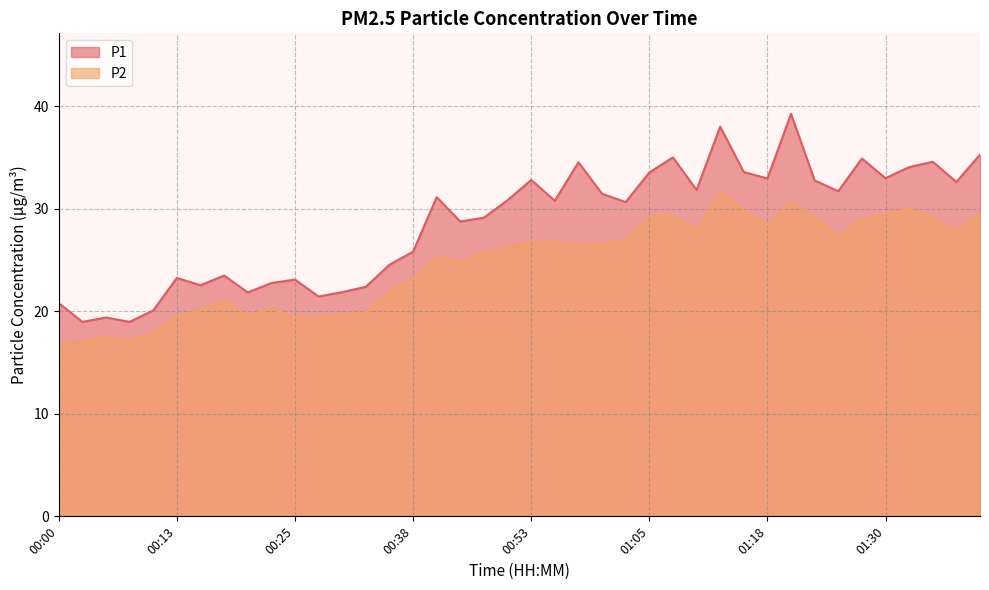

How many categories are shown in the chart?

40